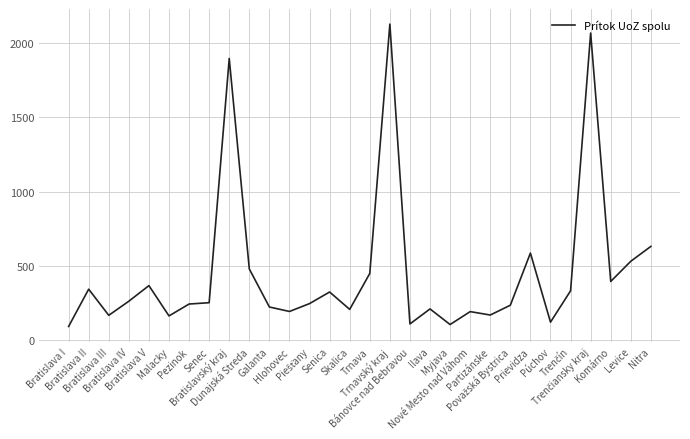

How many lines are shown in the chart?

1